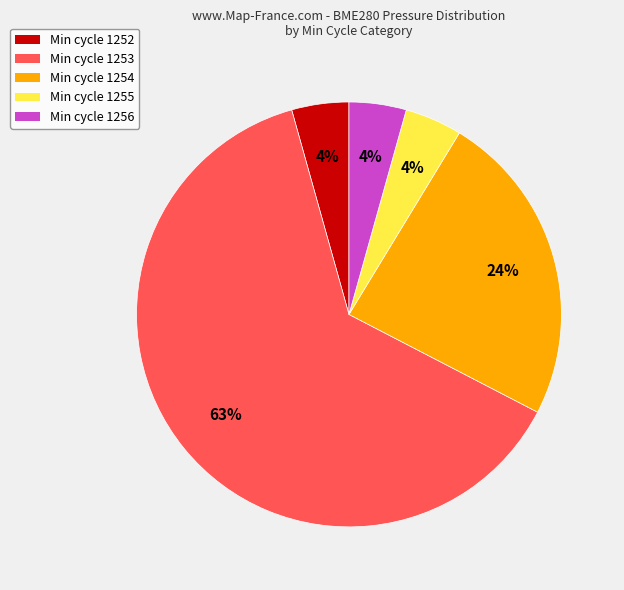

To the nearest percent, what is the average slice percentage?

20%